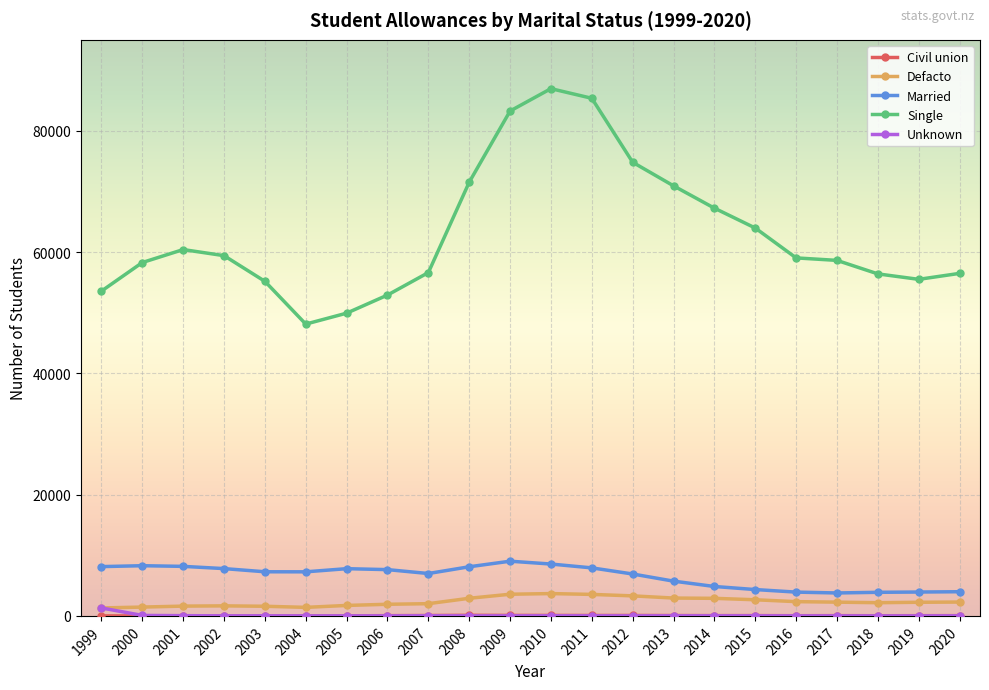

The Unknown series shows 9 at 2009. True or false?

True